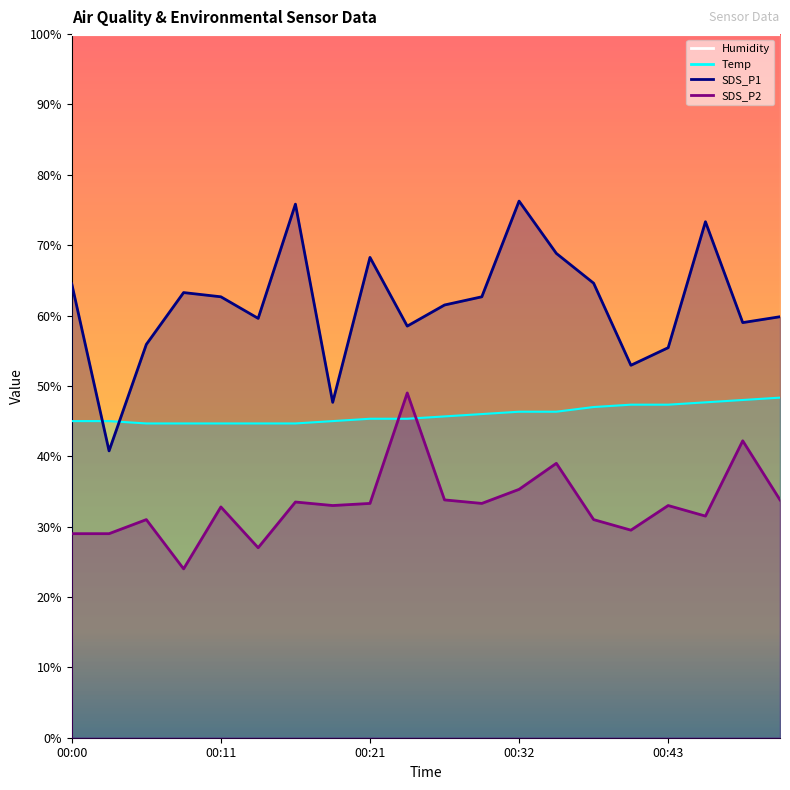

List the series in order of their overall mean, highest first.

SDS_P1, Temp, SDS_P2